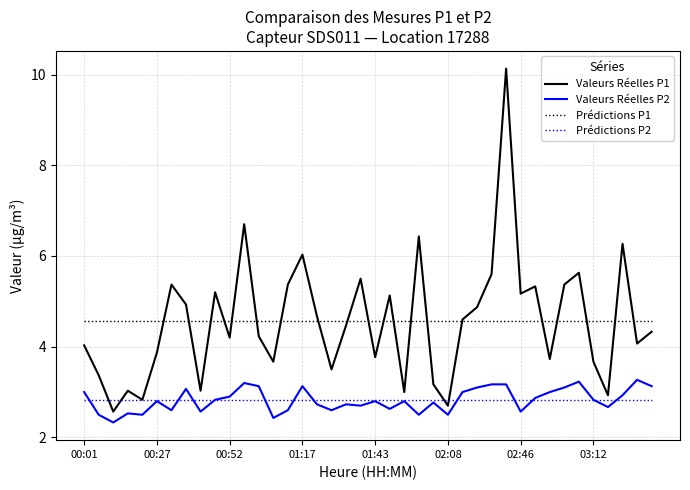

What is the highest value of the Valeurs Réelles P1 series?

10.1